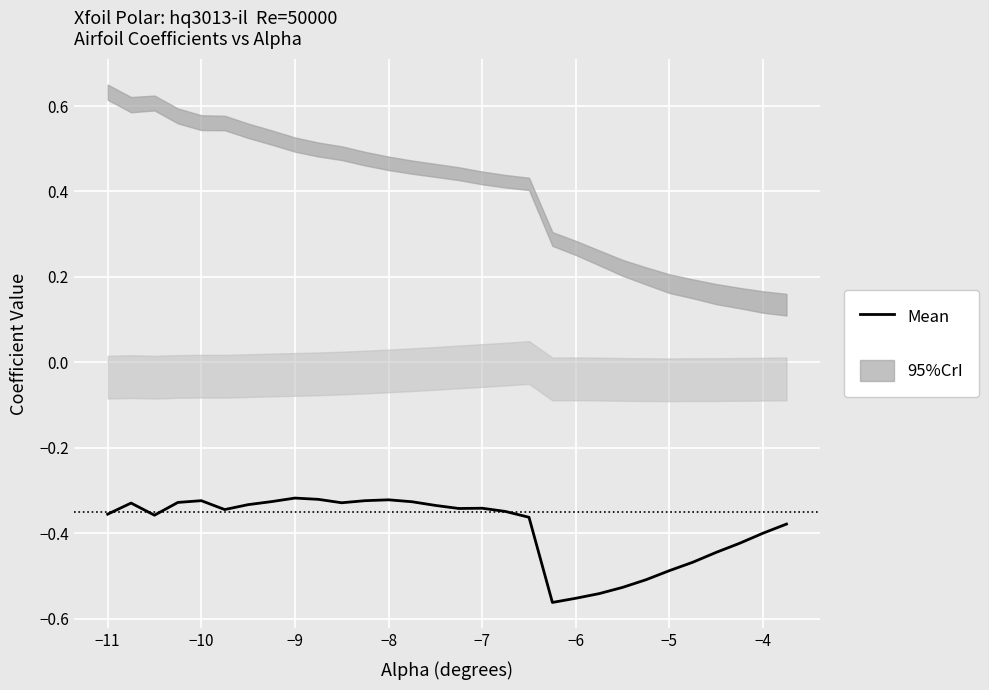

True or false: there are more than 2 points higher than both neighbors.

True